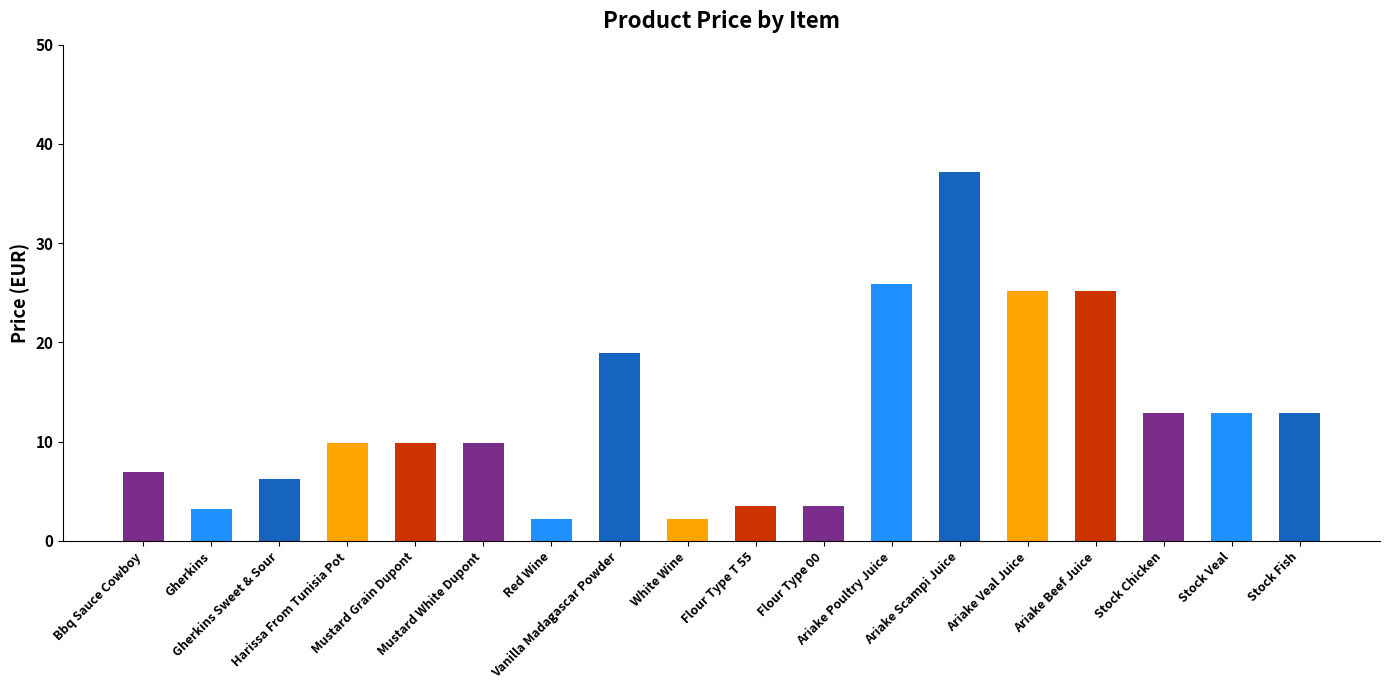

What is the difference between the values at Ariake Beef Juice and Gherkins?

22.0